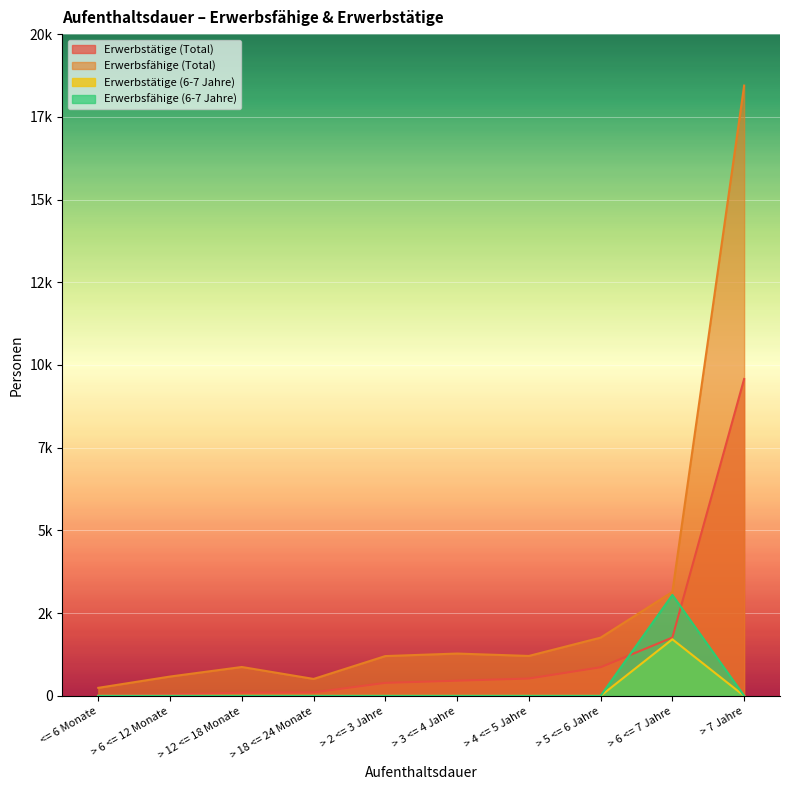

Is it true that Erwerbstätige (Total) equals 43 at > 6 <= 12 Monate?

True